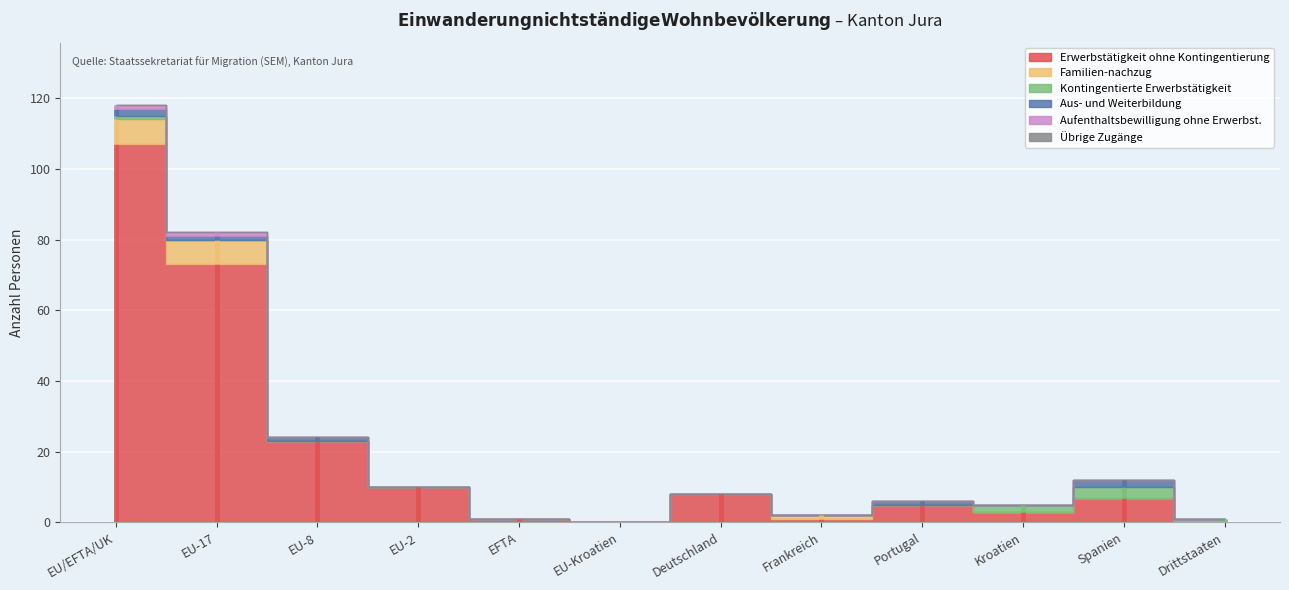

Is it true that Erwerbstätigkeit ohne Kontingentierung equals -61 at EU-Kroatien?

False